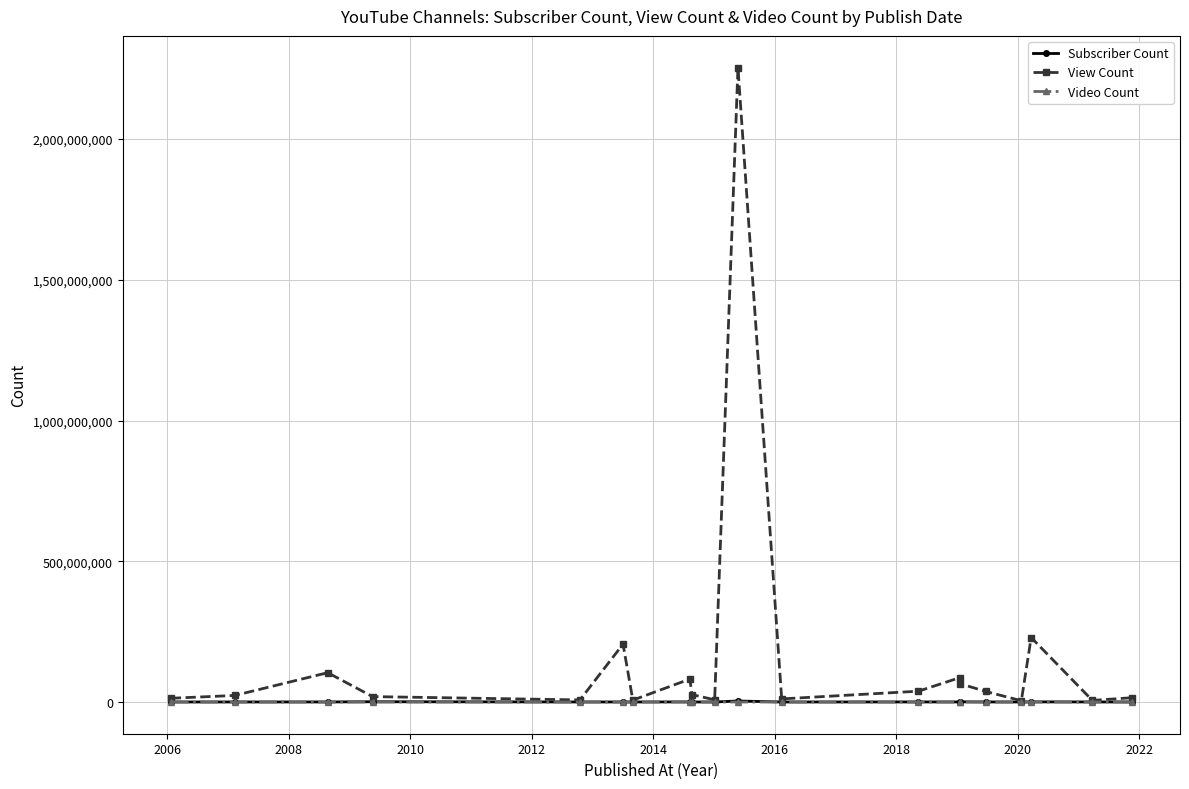

Which series has the widest spread of values?

View Count